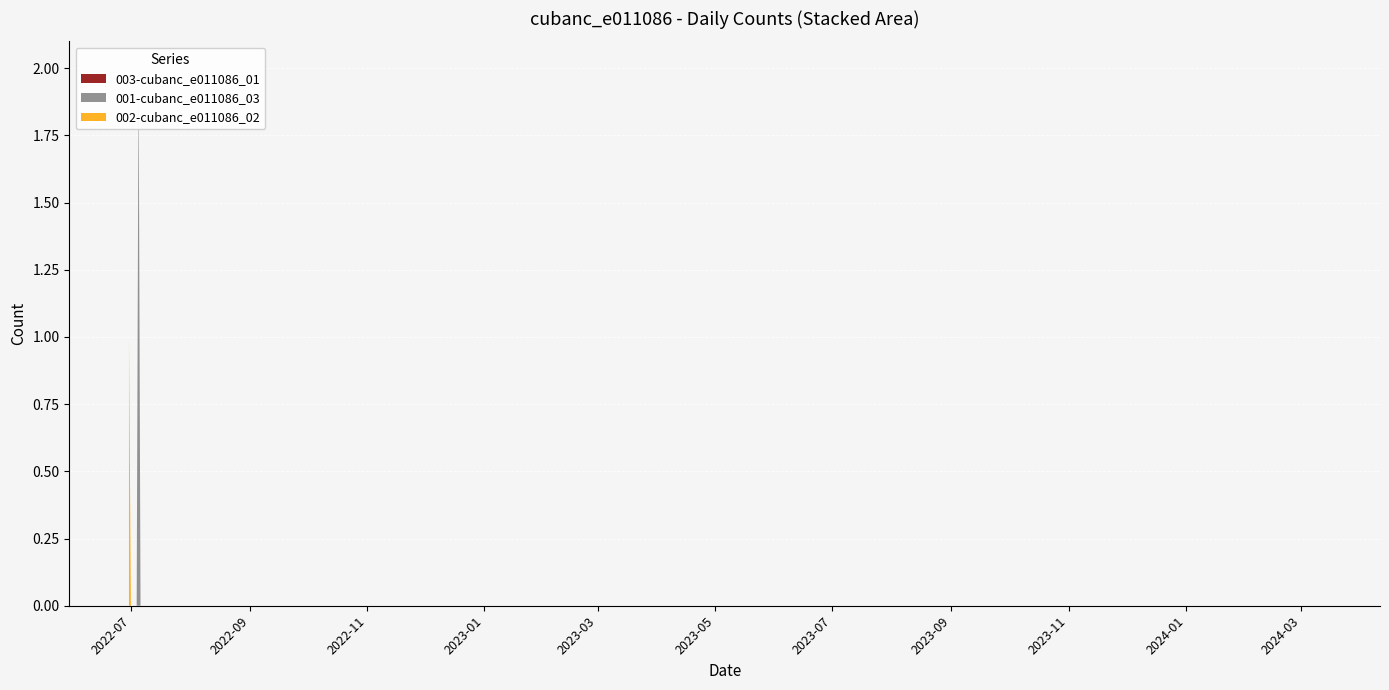

Reading right to left, transcribe all the data shown in this chart.

003-cubanc_e011086_01: 0	0	0	0	0	0	0	0	0	0	0	0	0	0	0	0	0	0	0	0
001-cubanc_e011086_03: 0	0	0	0	0	0	0	0	0	0	0	0	0	0	0	0	0	0	2	0
002-cubanc_e011086_02: 0	0	0	0	0	0	0	0	0	0	0	0	0	0	0	0	0	0	0	1